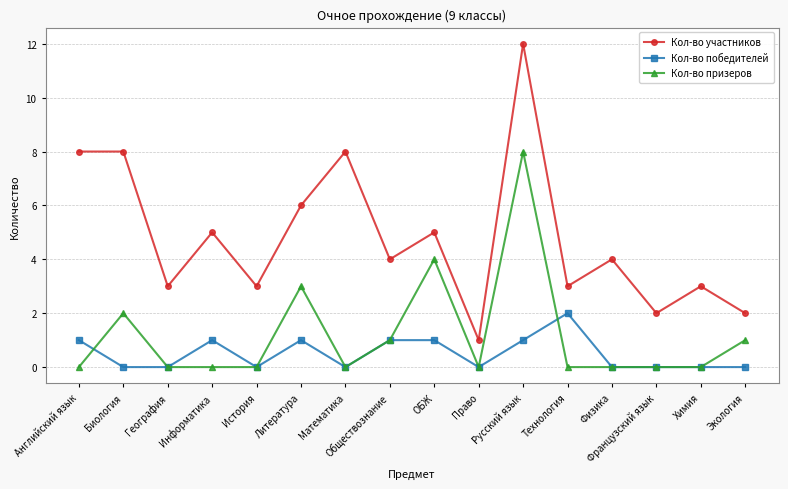

What is the label of the 14th point from the right?

География